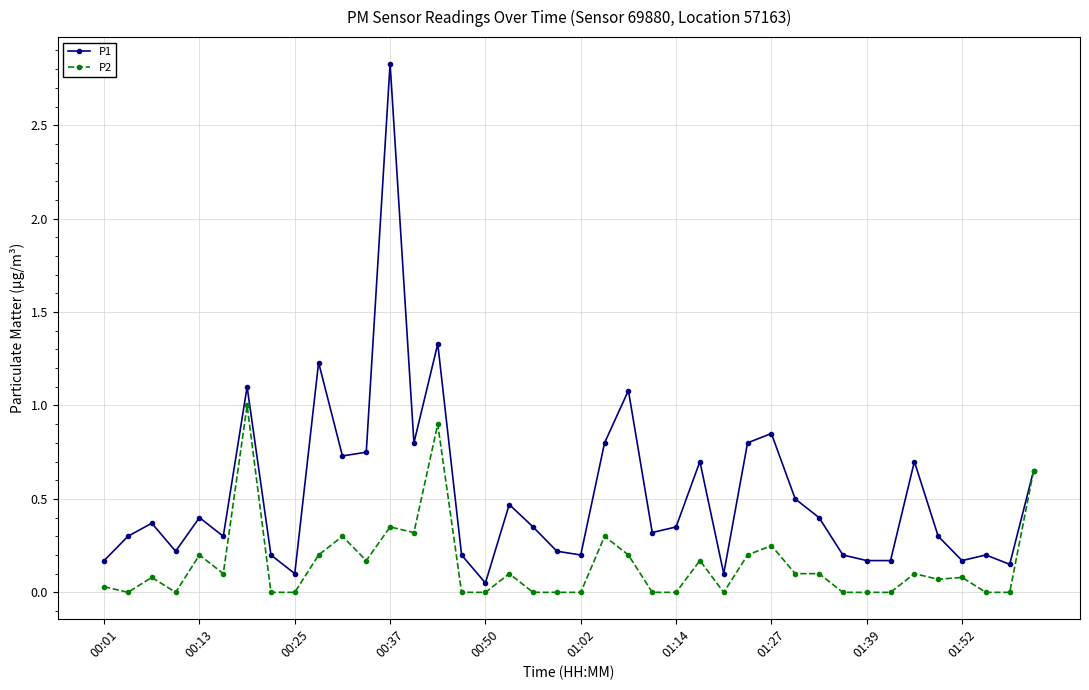

What is the highest value of the P2 series?

1.0